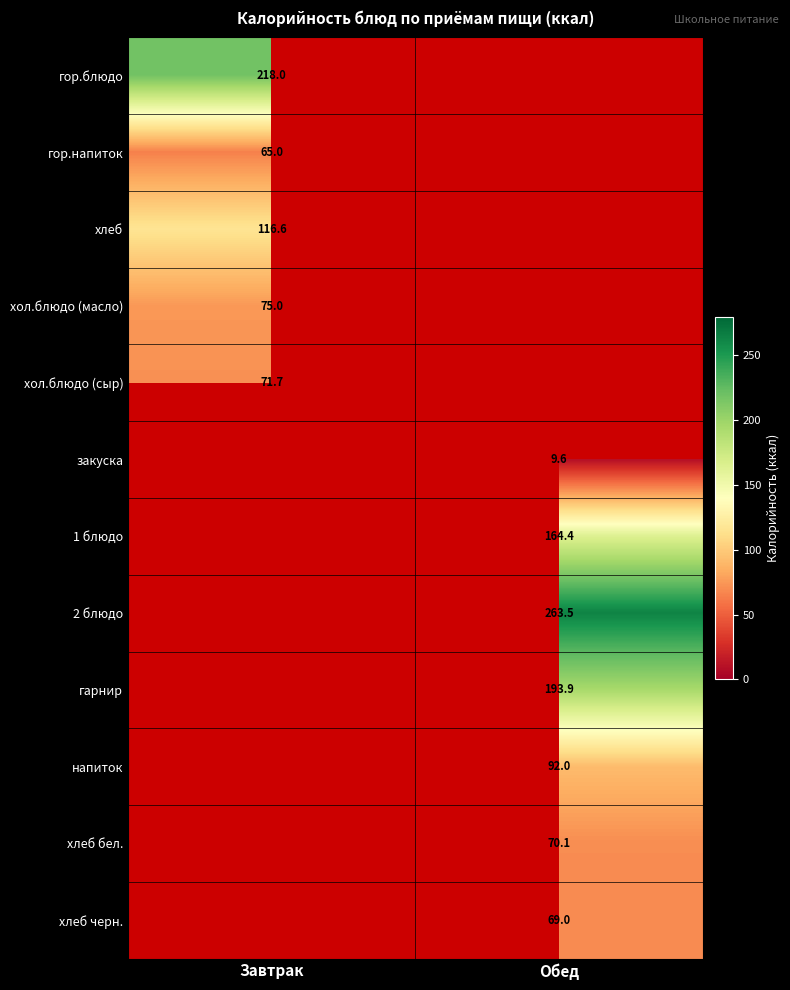

Count the number of data series in this chart.

12